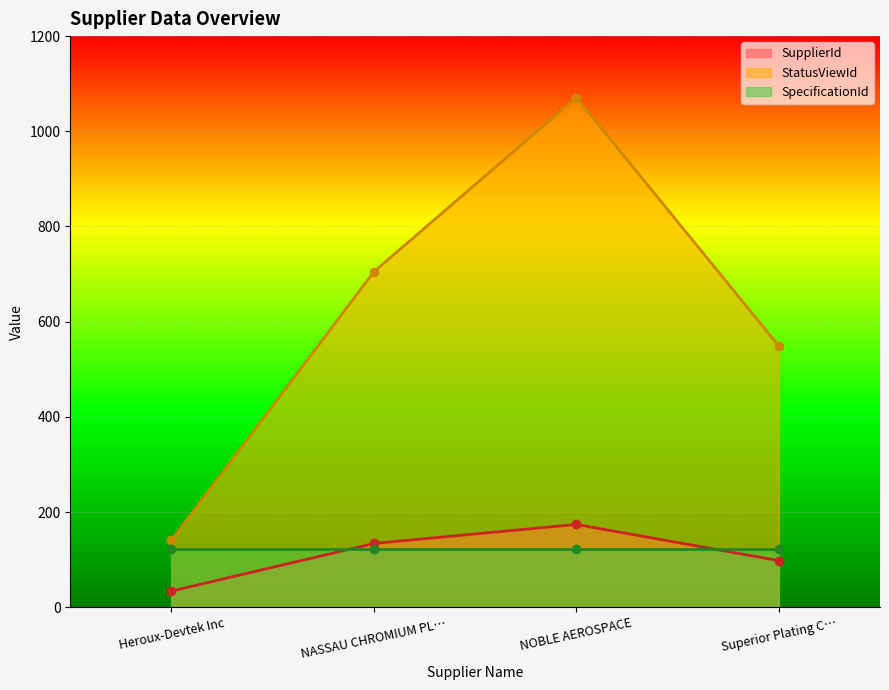

What is the value of the StatusViewId point at the 1st from the left?

141